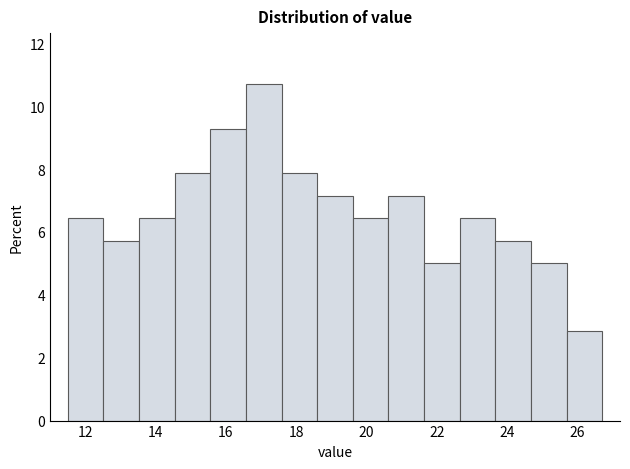

Reading left to right, transcribe this chart: for each bar, give the range it covers on the x-axis and its height. Neither the bar edges nor the heights are printed on the chart, so give them approximately, as read against the axes.

11.6 to 12.6: 6.4
12.6 to 13.6: 5.8
13.6 to 14.6: 6.4
14.6 to 15.6: 7.8
15.6 to 16.6: 9.2
16.6 to 17.6: 10.8
17.6 to 18.6: 7.8
18.6 to 19.6: 7.2
19.6 to 20.6: 6.4
20.6 to 21.6: 7.2
21.6 to 22.6: 5.0
22.6 to 23.6: 6.4
23.6 to 24.6: 5.8
24.6 to 25.6: 5.0
25.6 to 26.8: 2.8